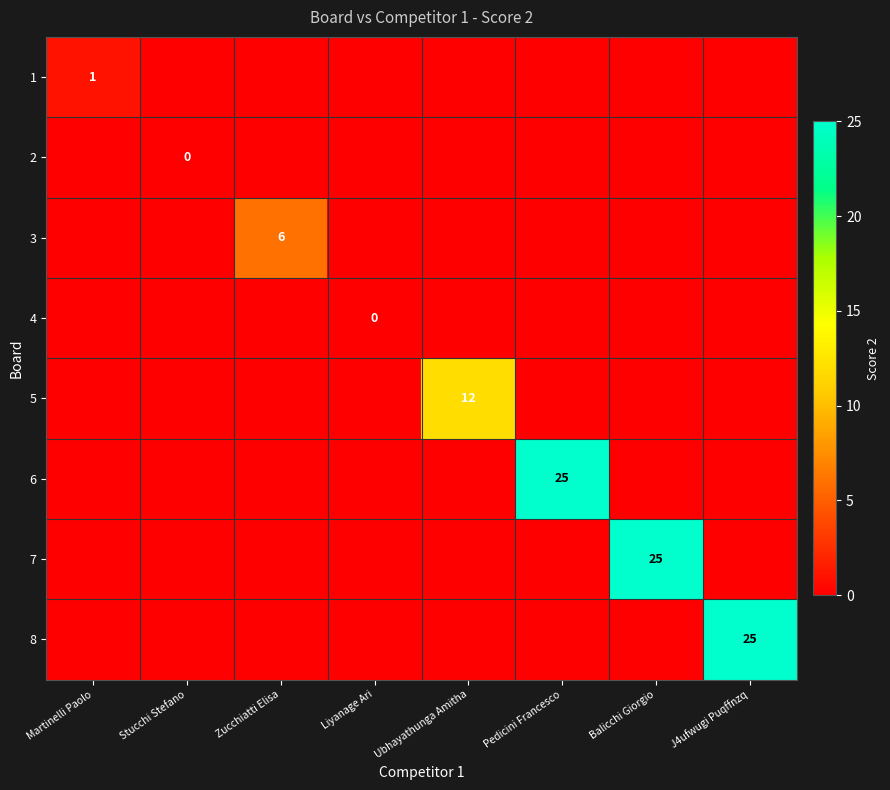

True or false: 7 has a value of 25 at Balicchi Giorgio.

True